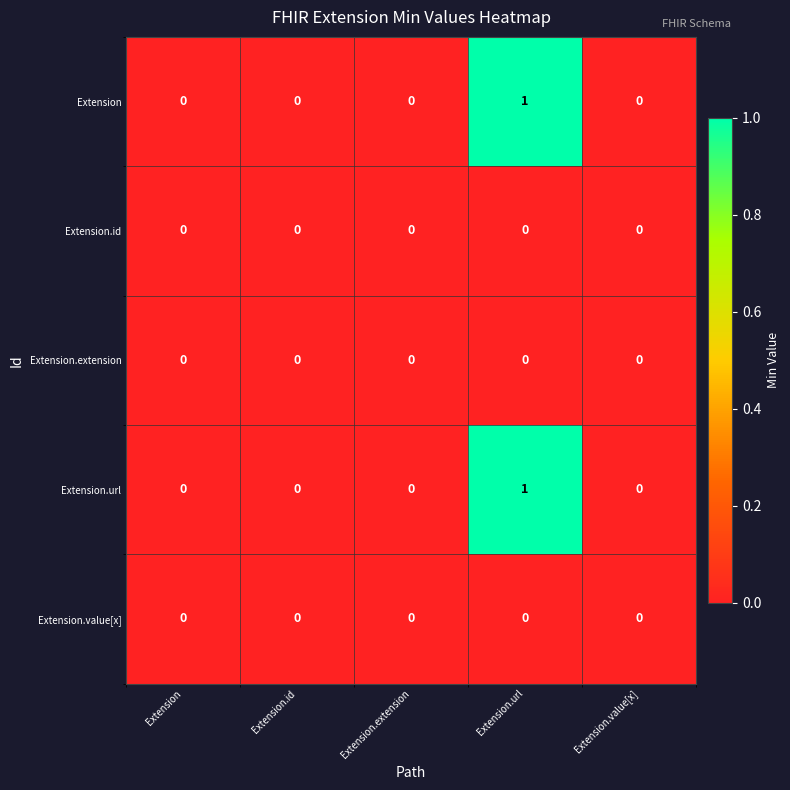

At which category does the chart reach its peak across all series?

Extension.url